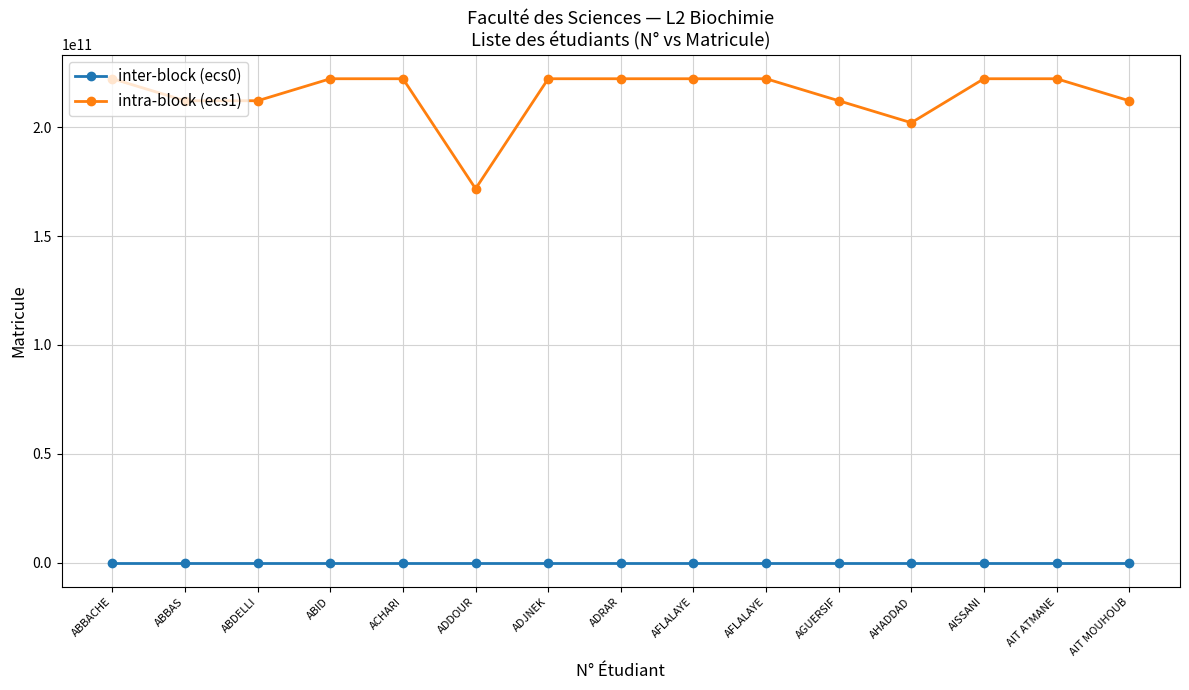

How many categories are shown in the chart?

15